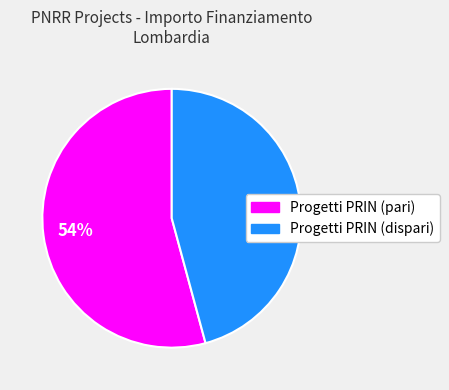

Is there any slice that represents more than half of the pie?

Yes